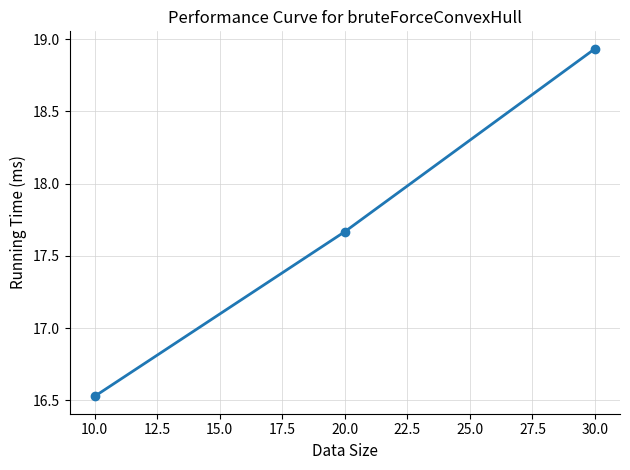

Where is the data nearest to the value 17?

10.0